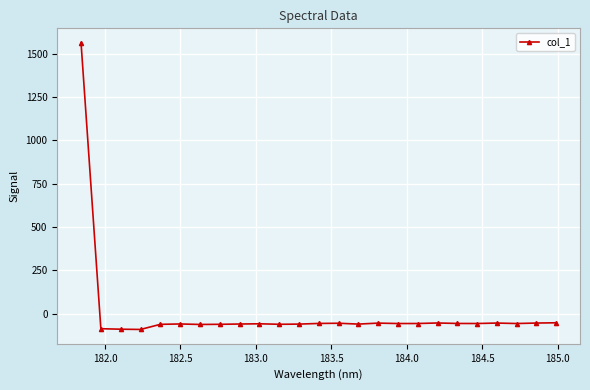

What is the average value?

3.5